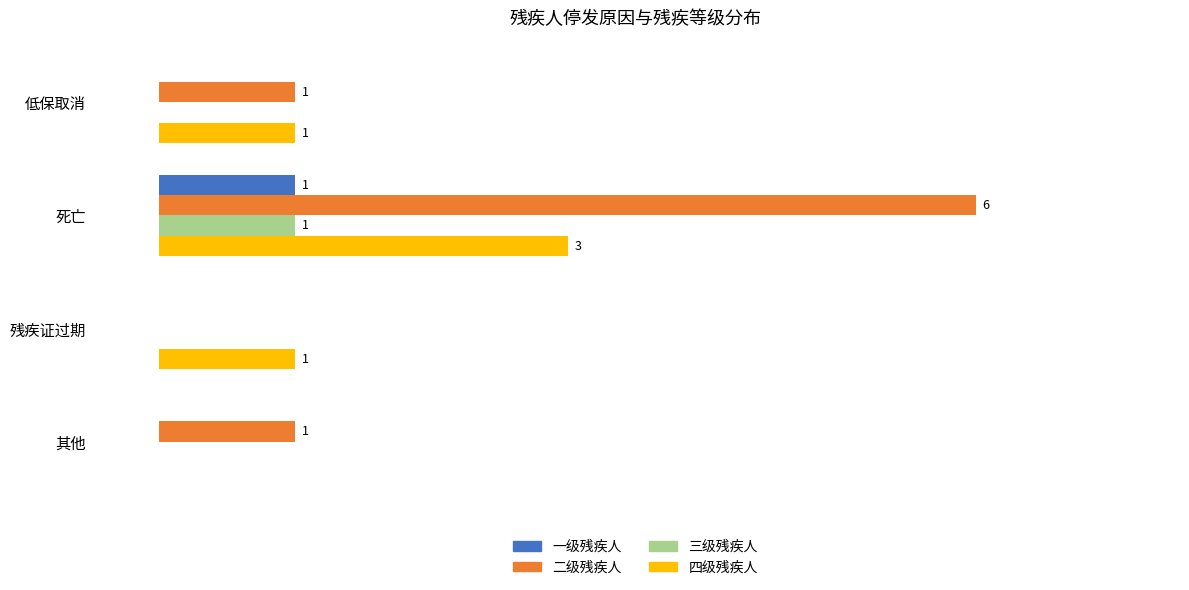

Between 死亡 and 残疾证过期, which series saw the biggest shift?

二级残疾人